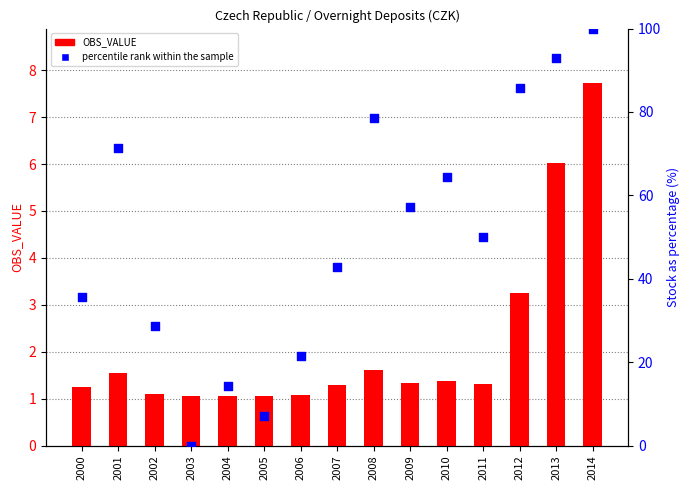

Which series has the largest Y range (max minus min)?

percentile rank within the sample